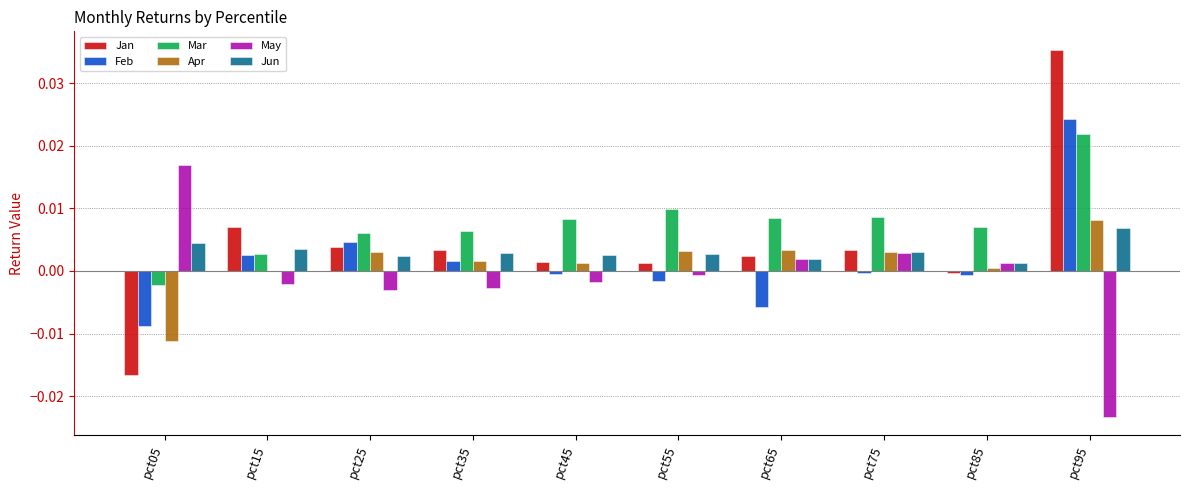

How many groups of bars are there?

10